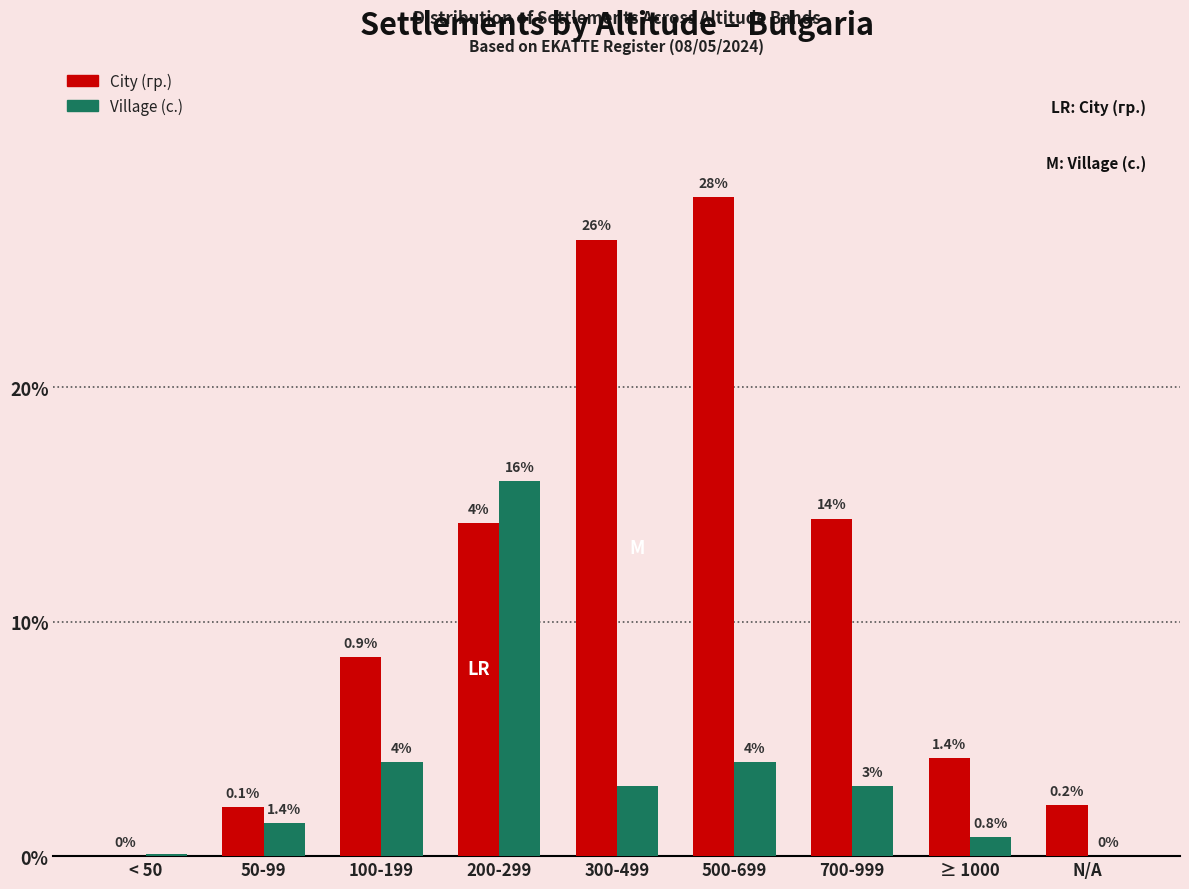

Reading left to right, what are all the values shown in this chart?

City (гр.): < 50=0.0	50-99=2.1	100-199=8.5	200-299=14.2	300-499=26.3	500-699=28.1	700-999=14.4	≥ 1000=4.2	N/A=2.2
Village (с.): < 50=0.1	50-99=1.4	100-199=4.0	200-299=16.0	300-499=3.0	500-699=4.0	700-999=3.0	≥ 1000=0.8	N/A=0.0